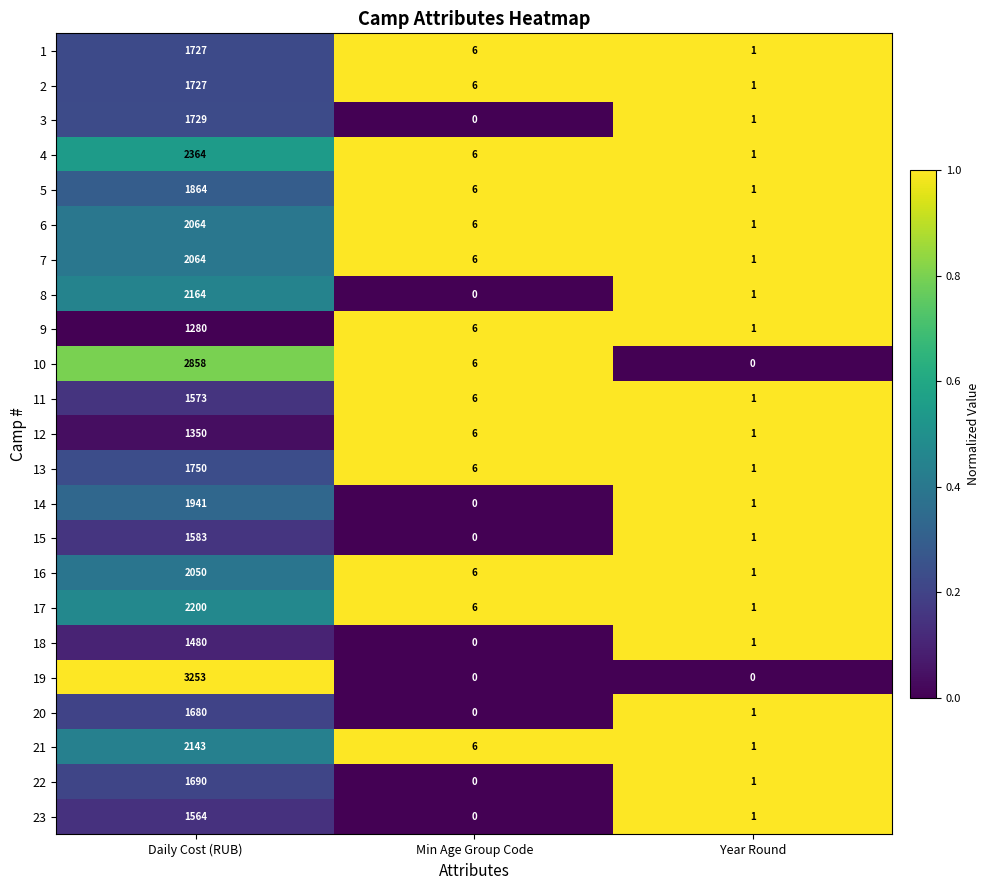

At which label does 7 first exceed 6?

Daily Cost (RUB)